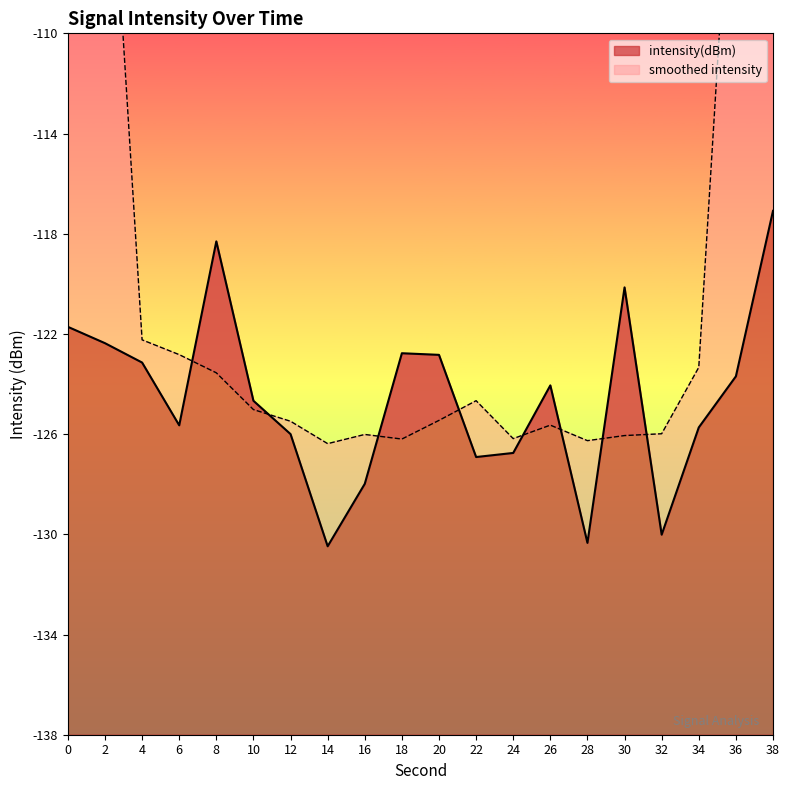

Reading left to right, what are all the values shown in this chart?

-121.7	-122.4	-123.1	-125.6	-118.3	-124.7	-126.0	-130.5	-128.0	-122.8	-122.8	-126.9	-126.8	-124.1	-130.3	-120.1	-130.0	-125.7	-123.7	-117.1